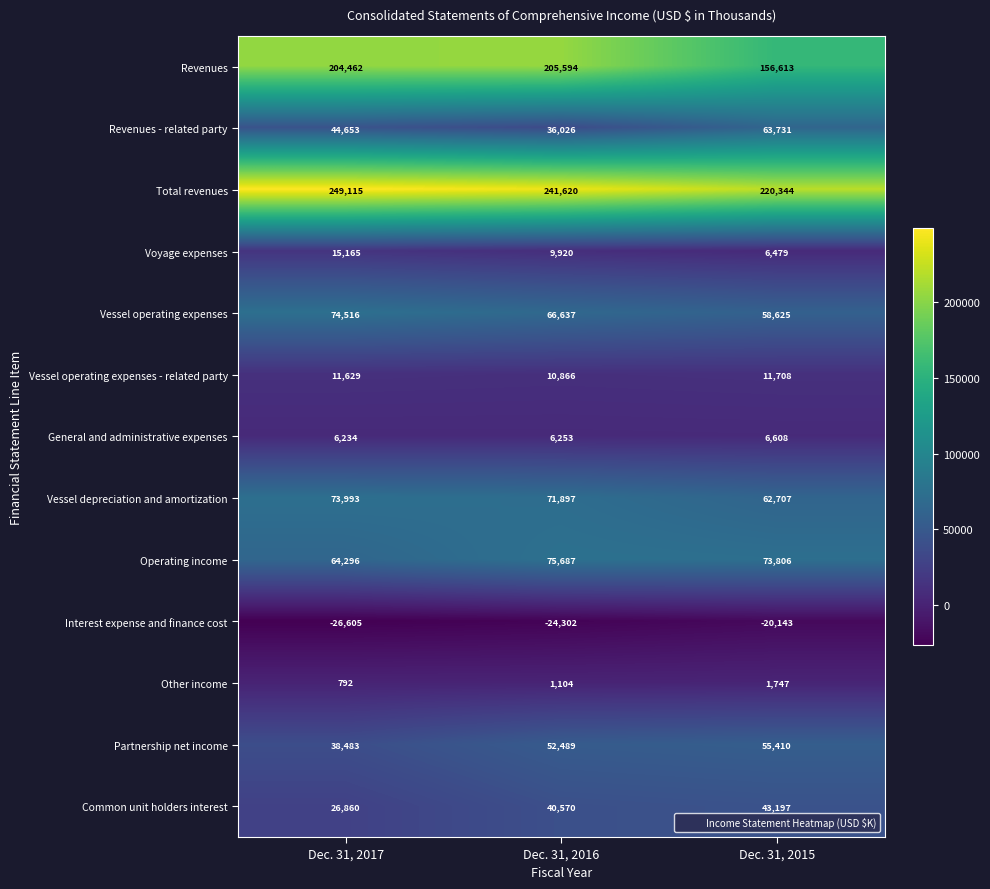

Between Dec. 31, 2017 and Dec. 31, 2015, which series saw the biggest shift?

Revenues